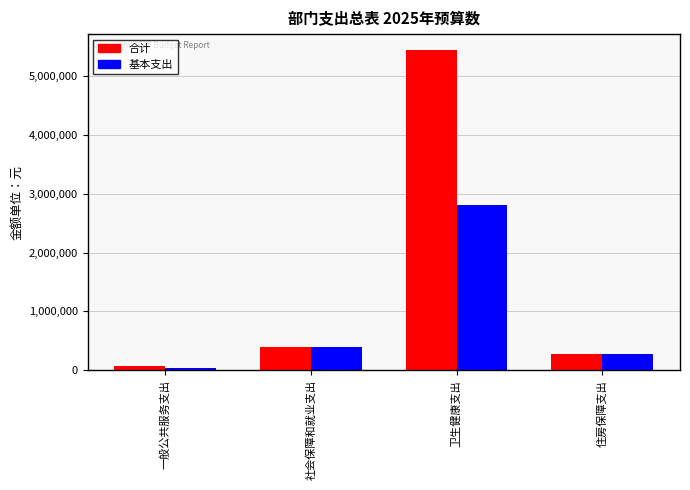

What is the difference between the 合计 values at 住房保障支出 and 一般公共服务支出?

206550.0